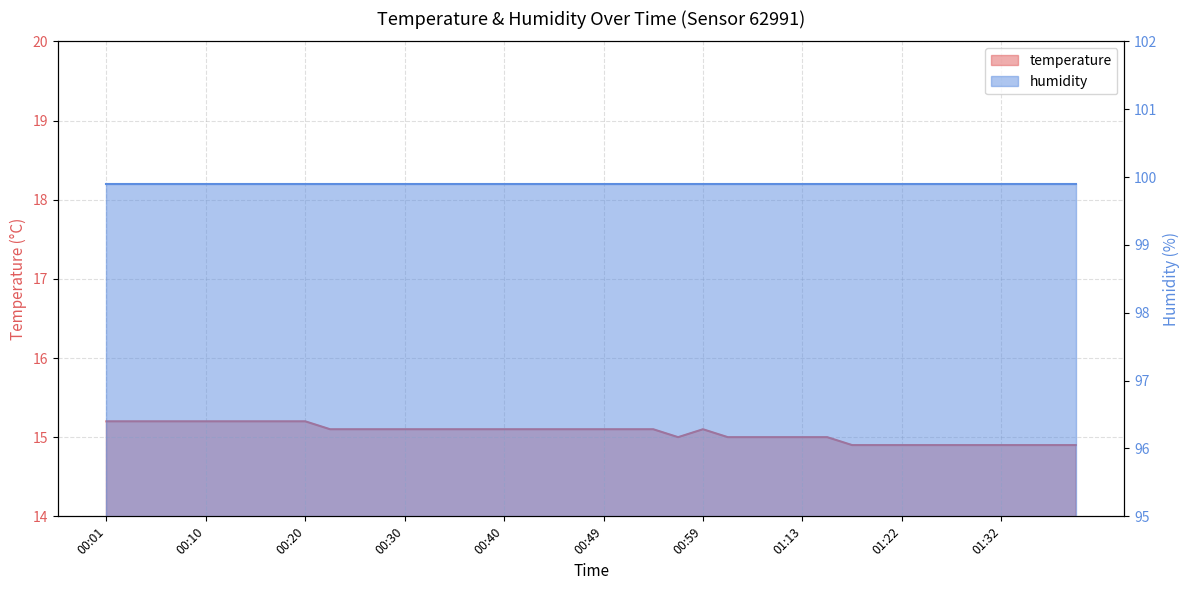

Where is the first local minimum?

00:57